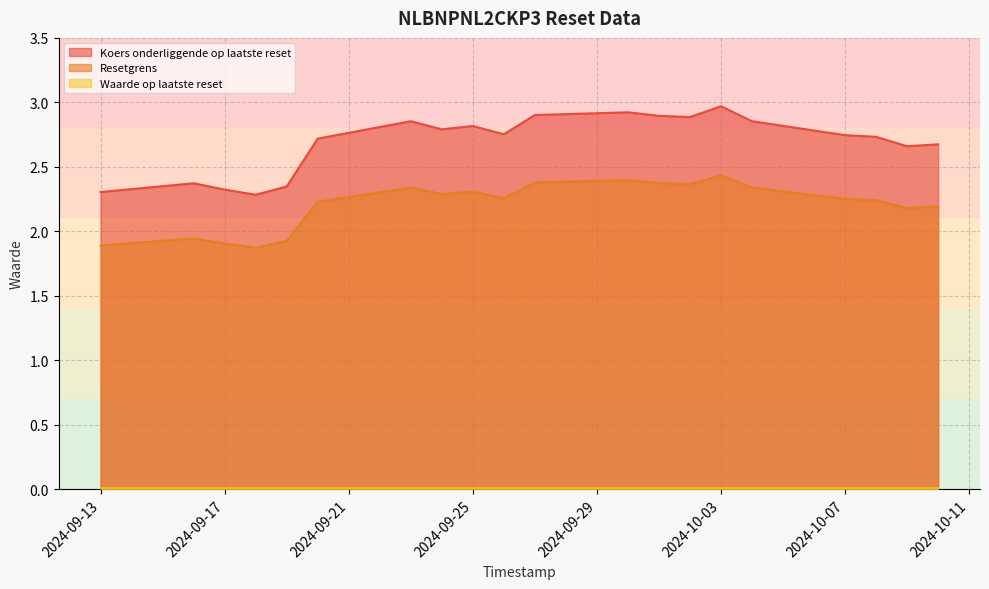

True or false: Koers onderliggende op laatste reset and Resetgrens cross at least once.

False